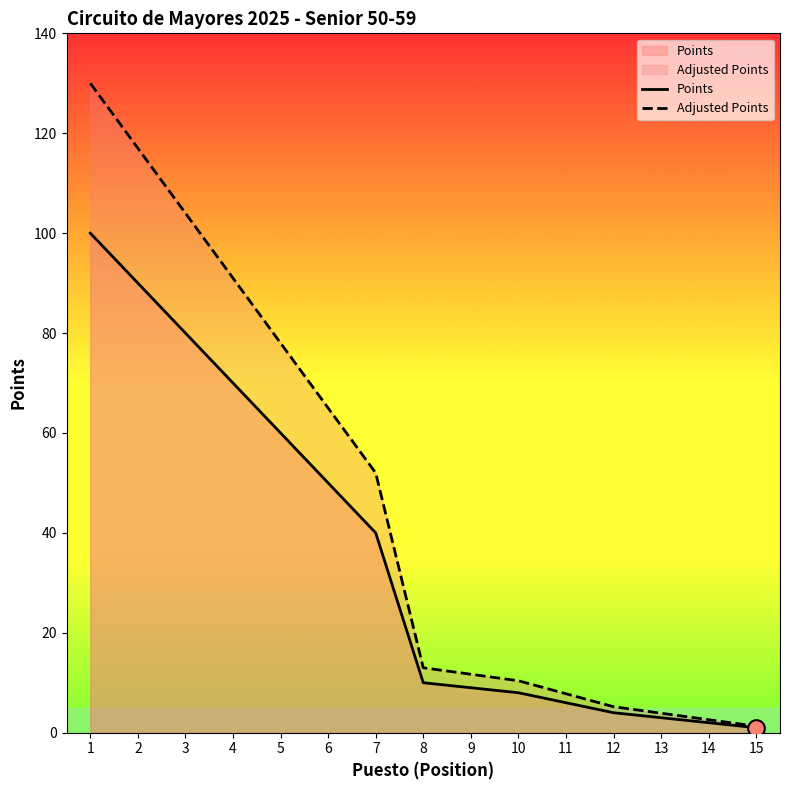

The value of Points at 13 is 3.0. True or false?

True